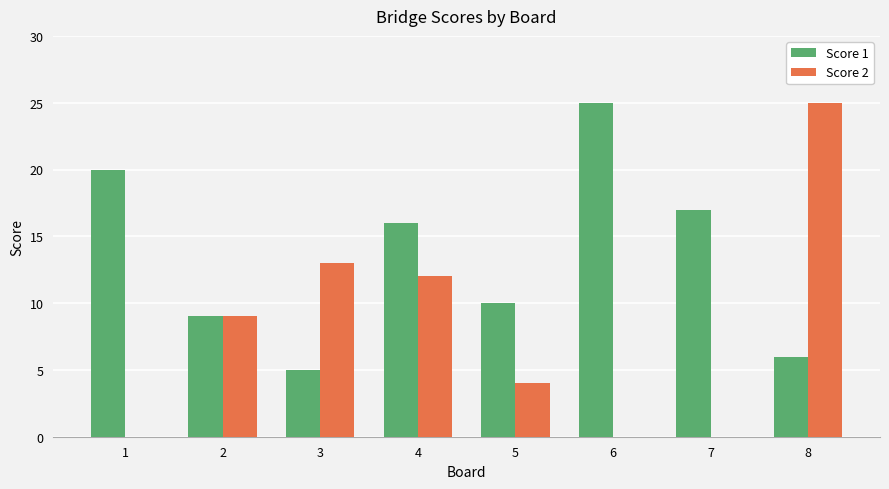

Is it true that Score 1 equals 20 at 1?

True